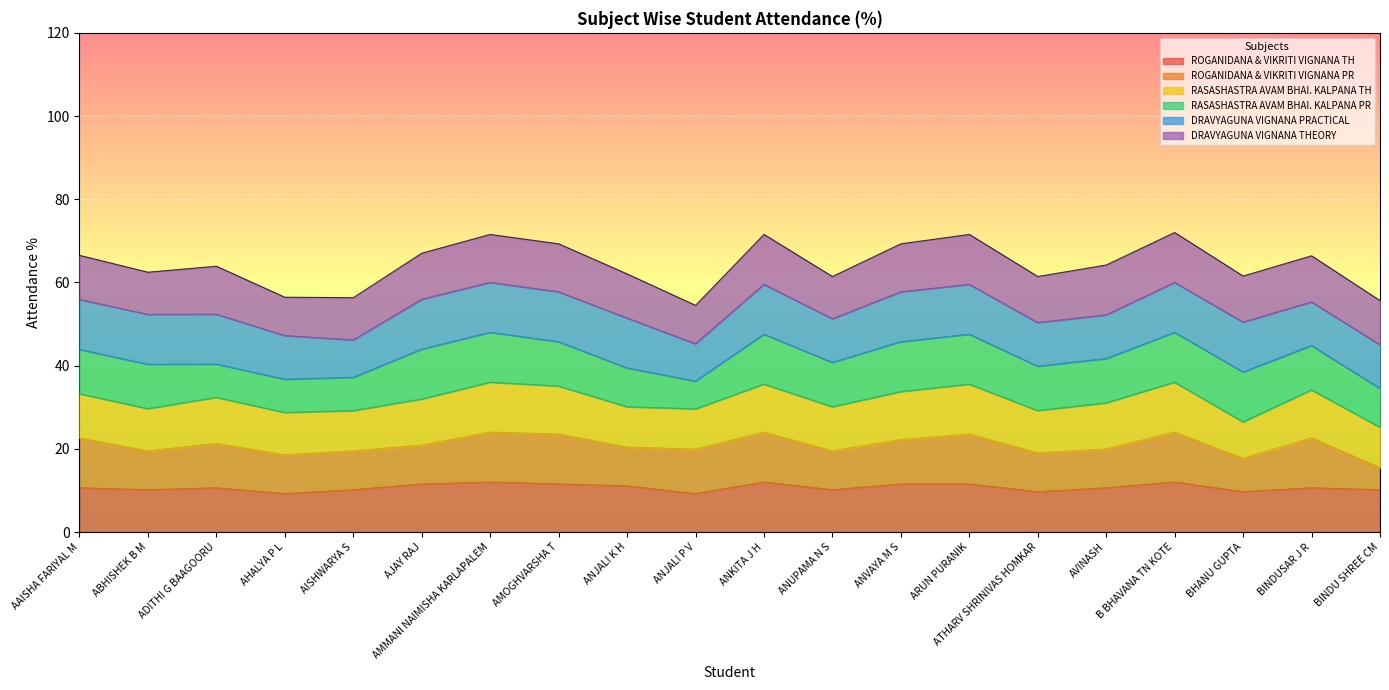

How many lines are shown in the chart?

6